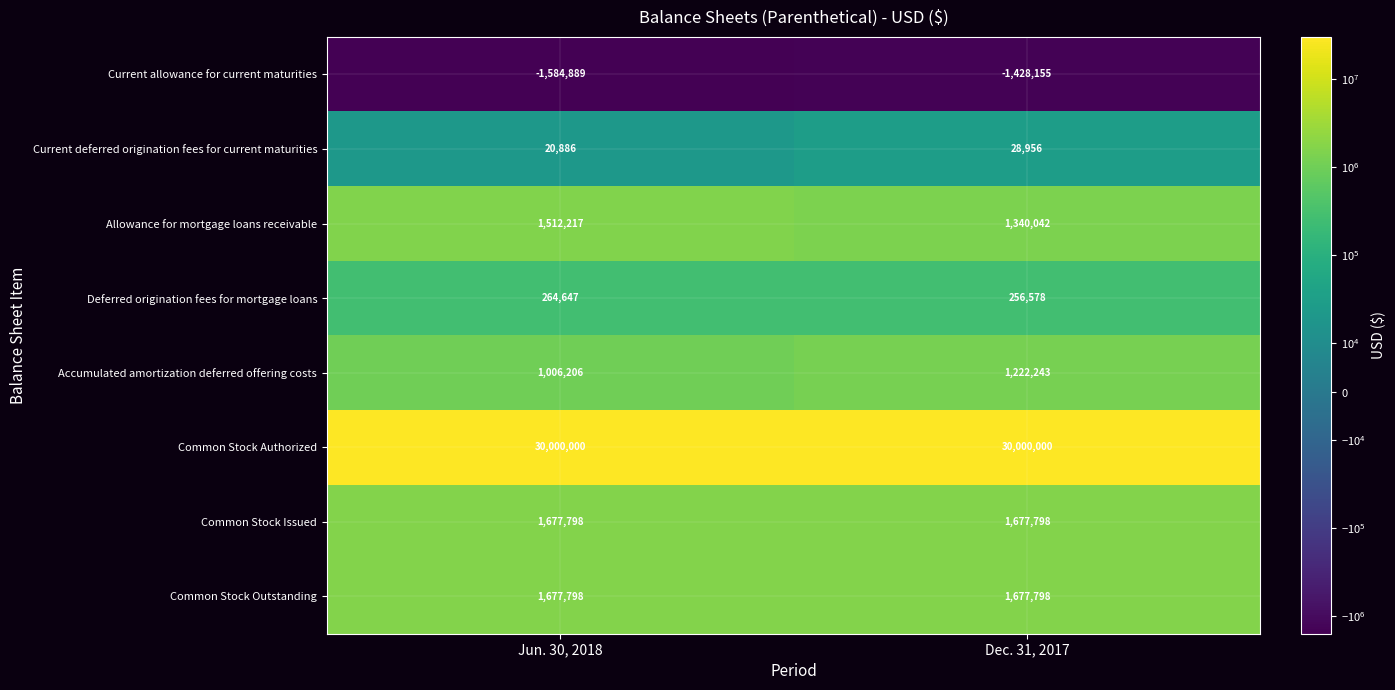

Where is Current deferred origination fees for current maturities nearest to the value 24921?

Jun. 30, 2018